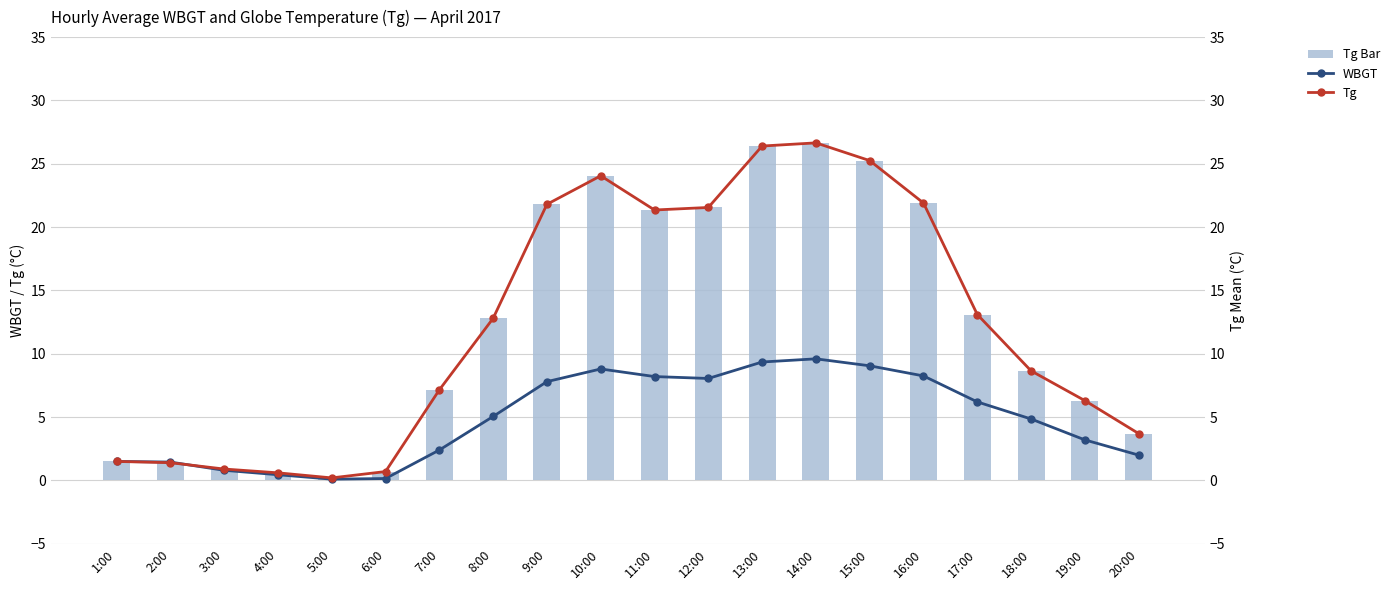

How many data points in WBGT are less than 5?

10